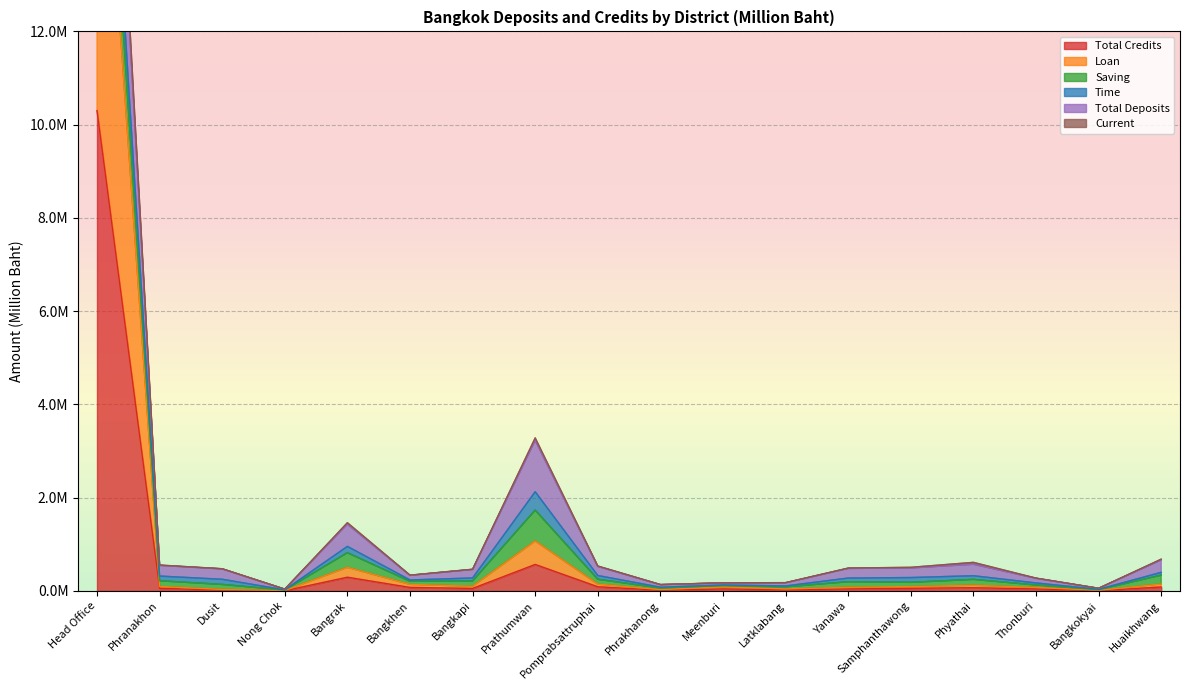

How many data points in Loan are less than 98261?

9